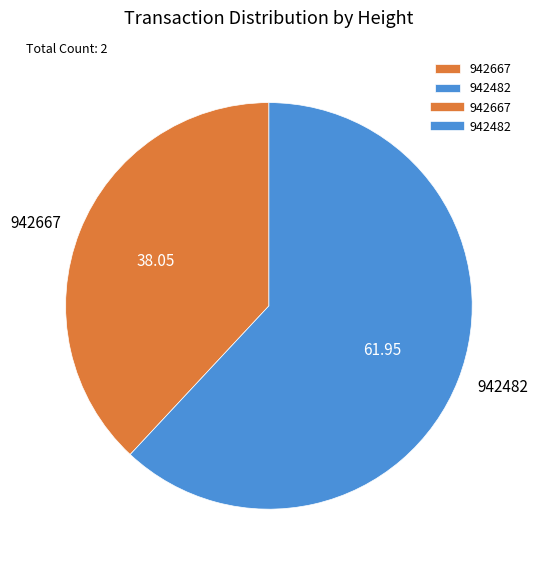

Which has a higher value, 942667 or 942482?

942482